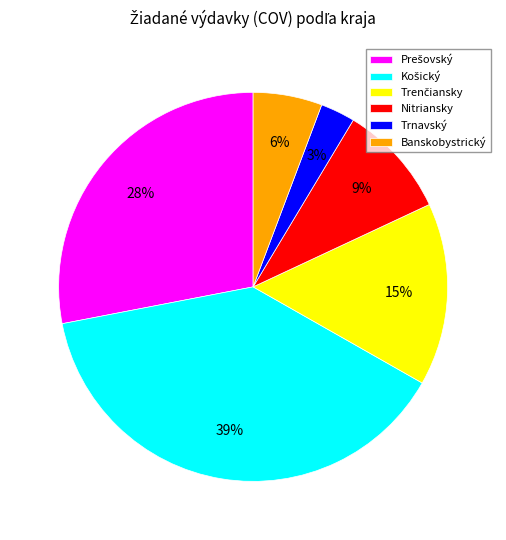

Approximately how many times larger is the value at Trnavský compared to Nitriansky?

0.3